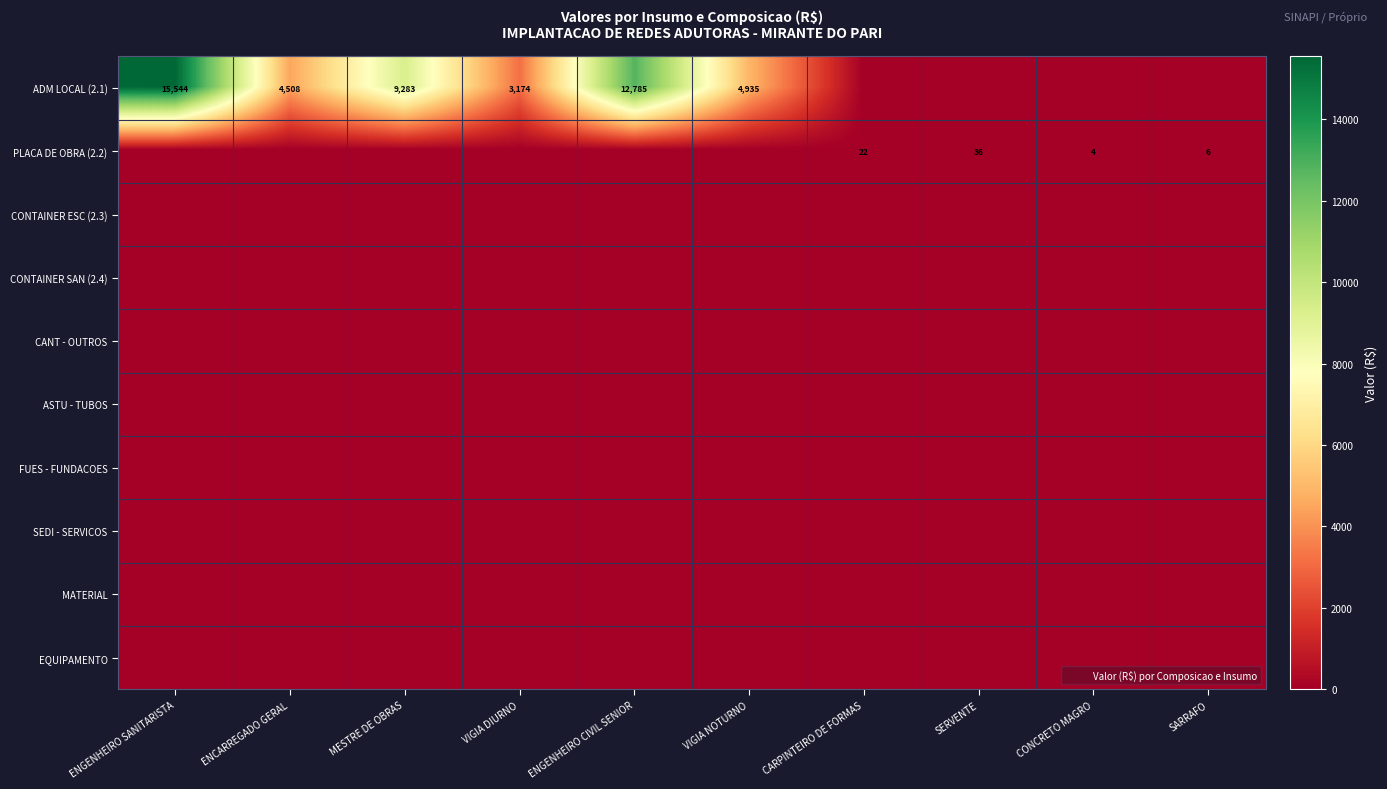

At MESTRE DE OBRAS, list the series in order from largest to smallest.

ADM LOCAL (2.1), PLACA DE OBRA (2.2), CONTAINER ESC (2.3), CONTAINER SAN (2.4), CANT - OUTROS, ASTU - TUBOS, FUES - FUNDACOES, SEDI - SERVICOS, MATERIAL, EQUIPAMENTO